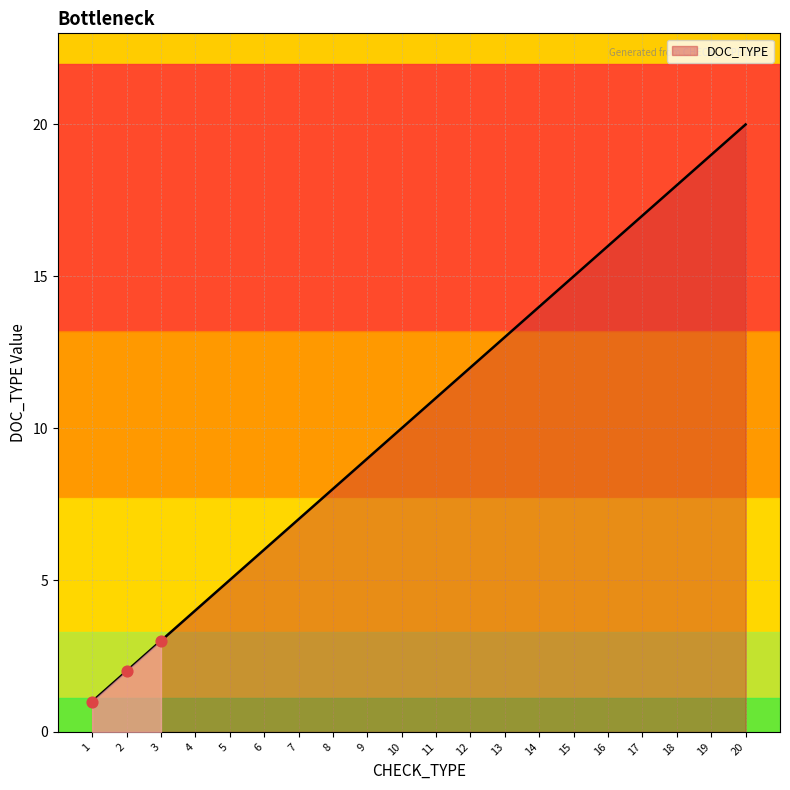

What is the ratio of the value at 7 to the value at 19?

0.4